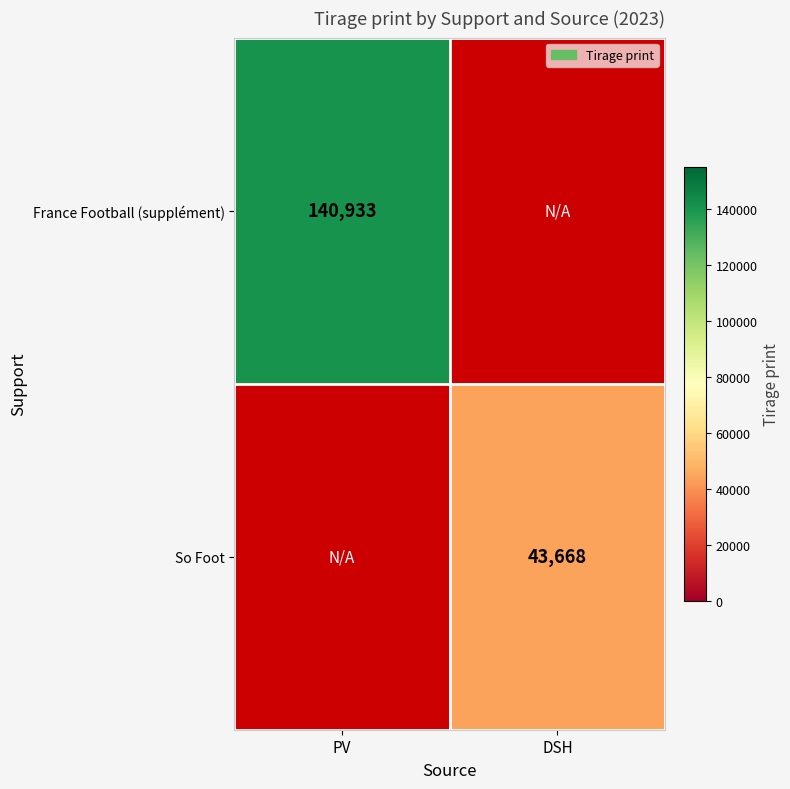

The France Football (supplément) series shows 140933 at PV. True or false?

True